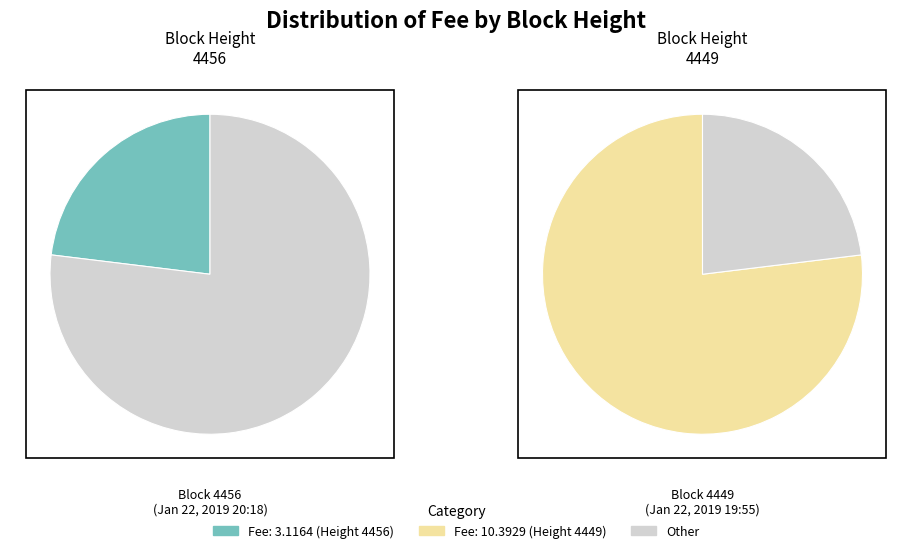

Is there a majority slice in this chart?

Yes